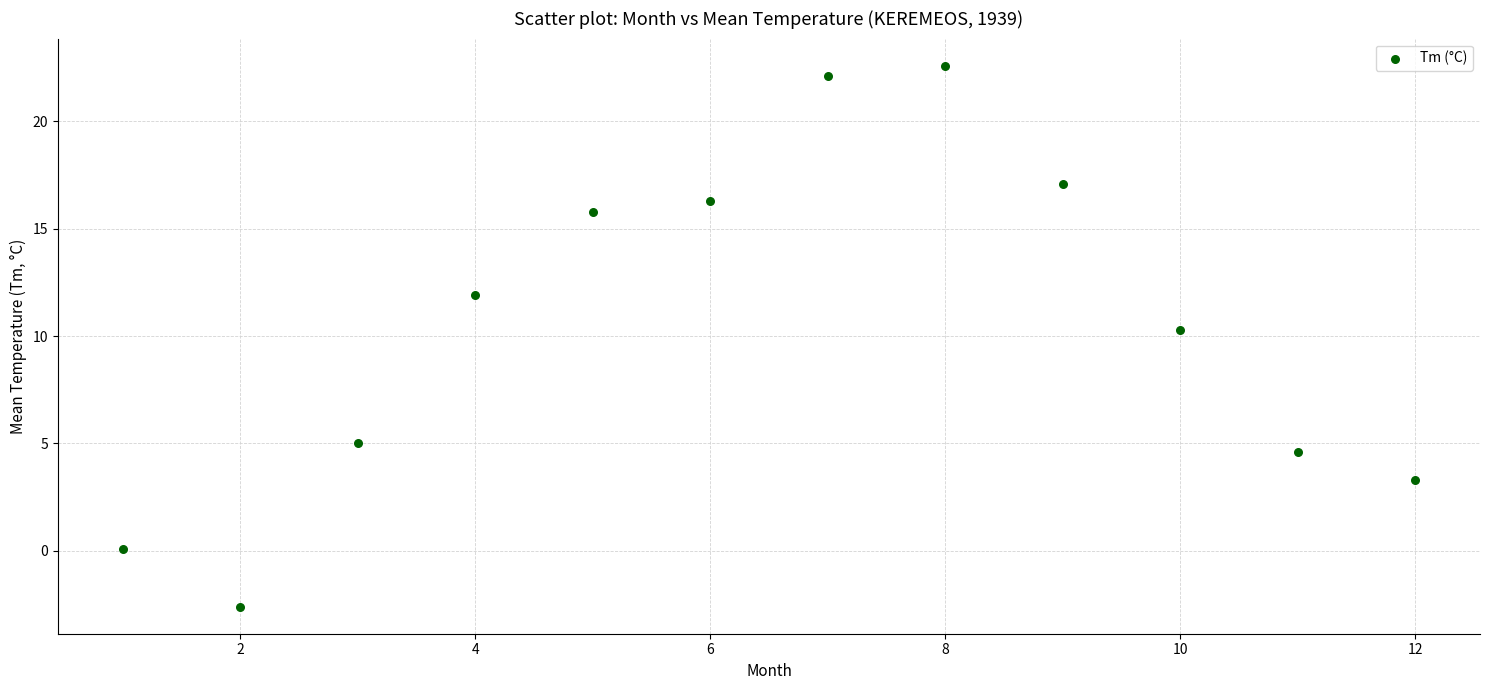

What Y value in the scatter plot is closest to 10?

10.3